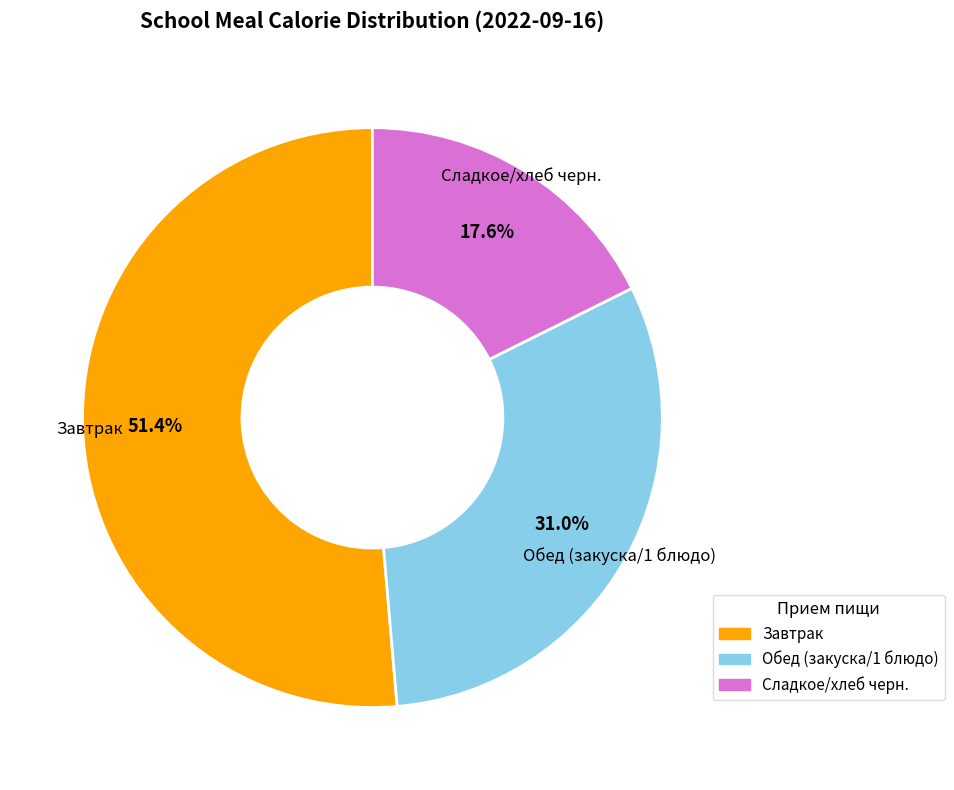

Is there a majority slice in this chart?

Yes